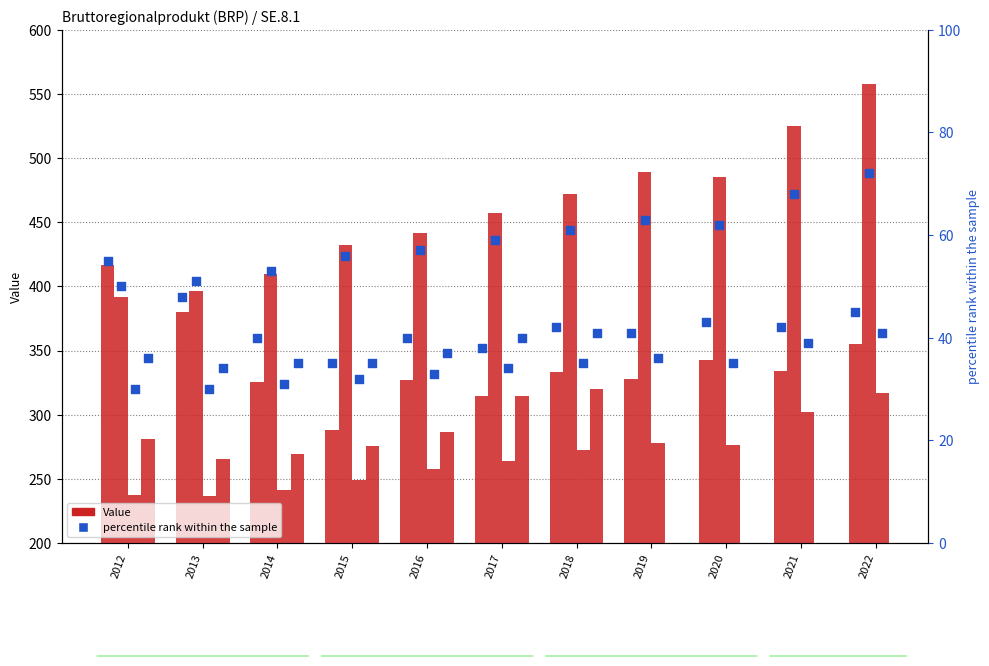

Is the value of Strängnäs at 2020 greater than the value of Riket at 2021?

No